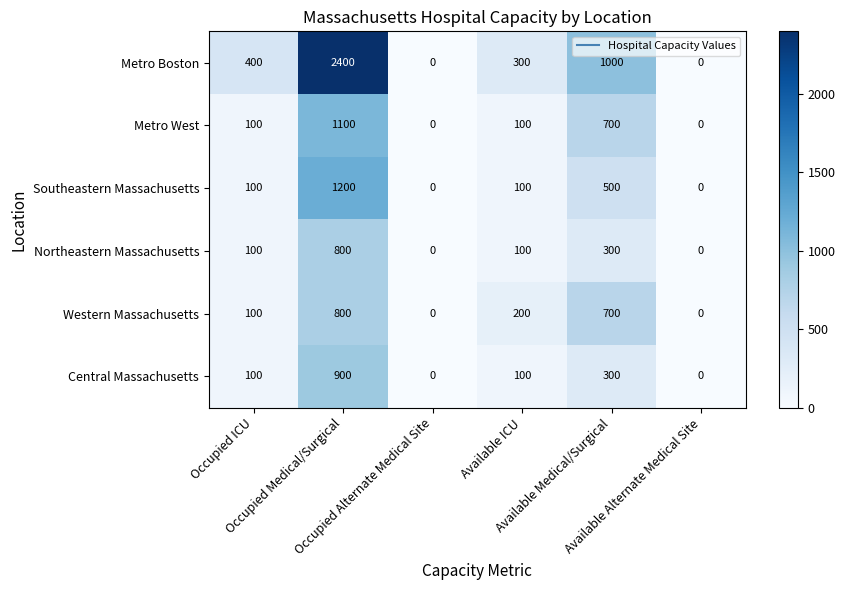

At how many categories does at least one series exceed 27?

4